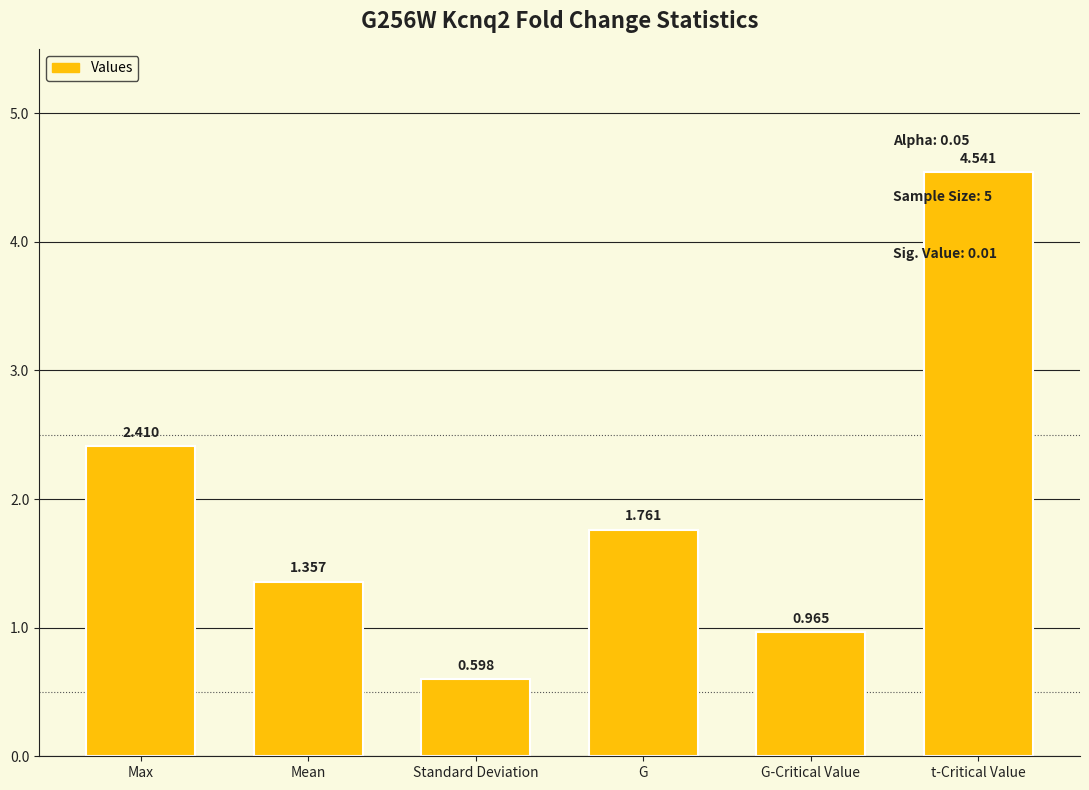

How many values are below 1?

2